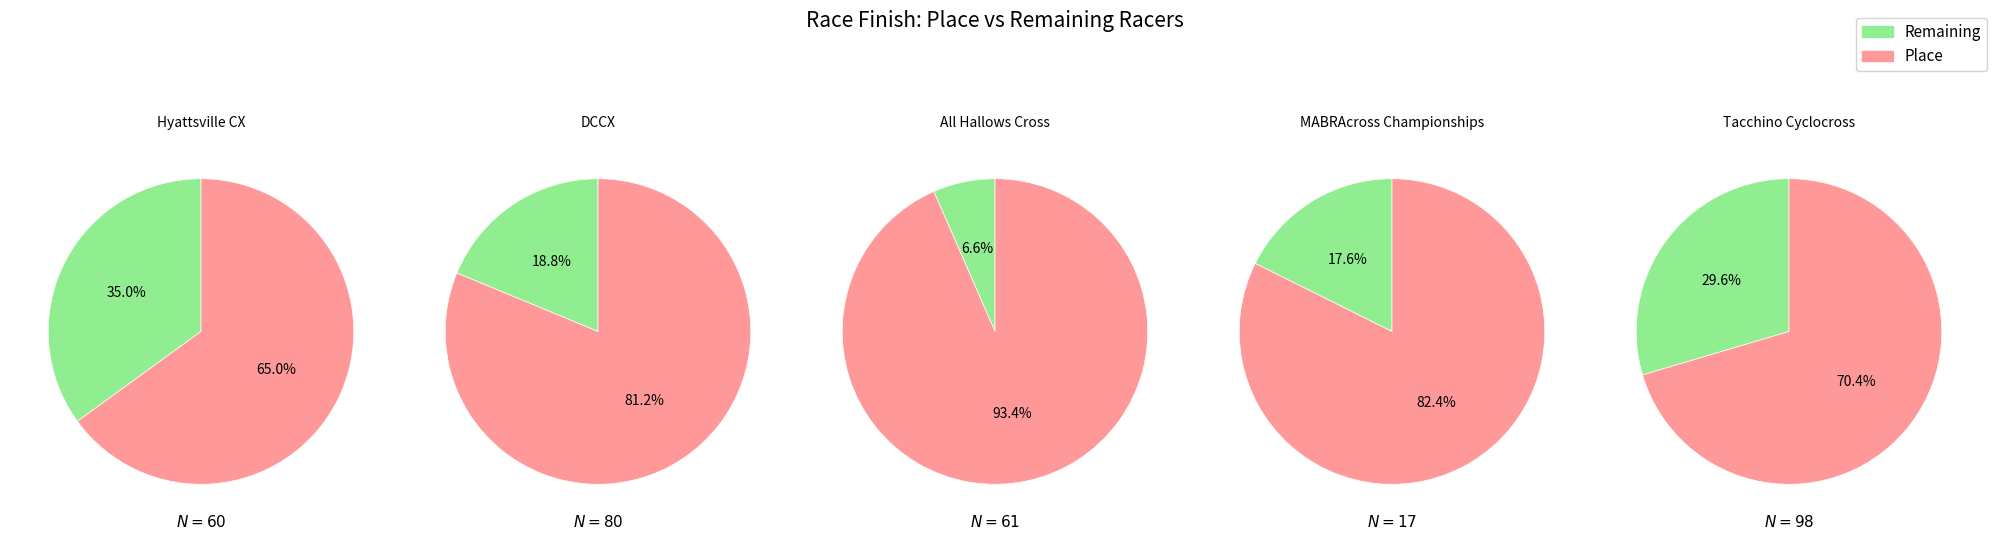

Between MABRAcross Championships and Tacchino Cyclocross, which is larger?

Tacchino Cyclocross